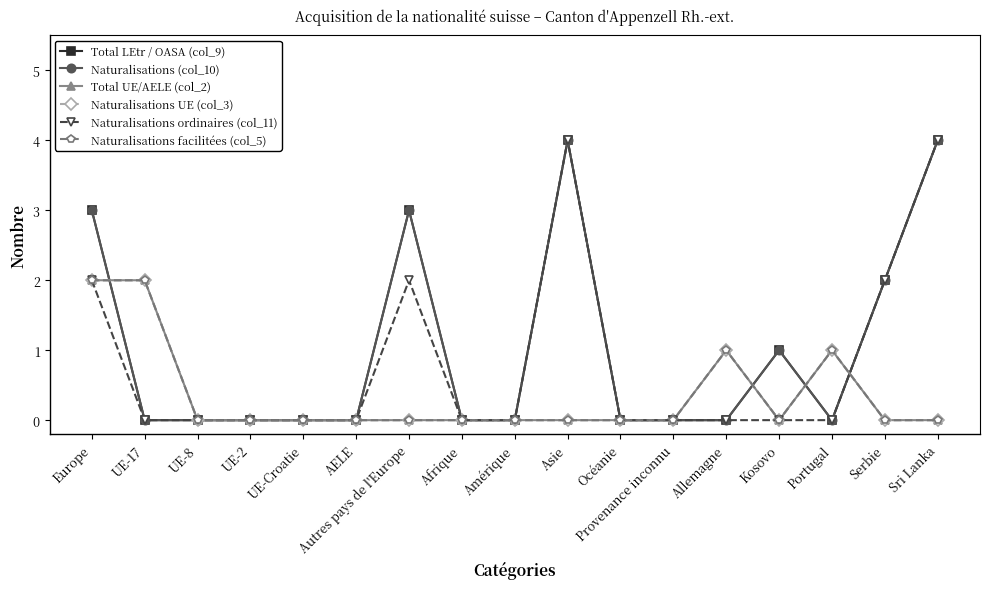

Is this an area chart (filled region under the line)?

No